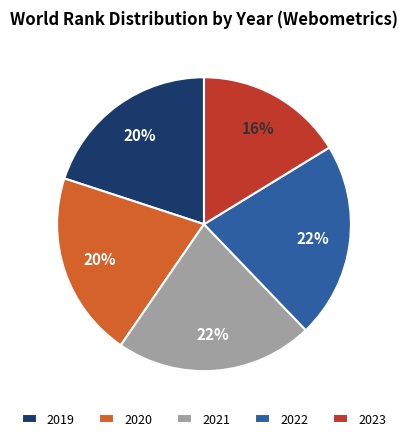

Do 2022 and 2019 together represent more than half of the pie?

No